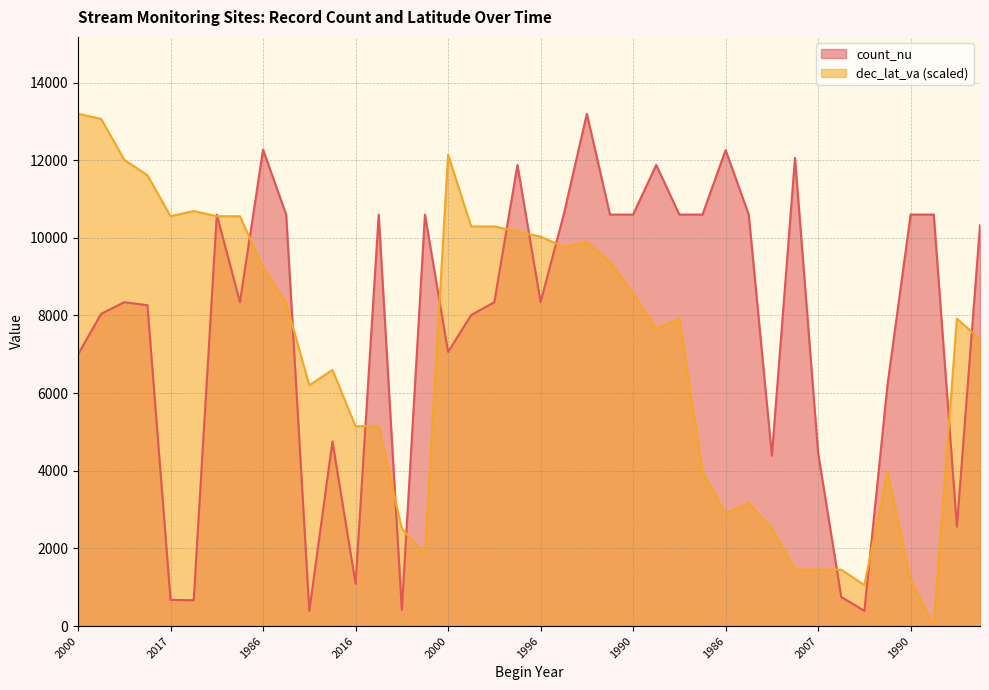

The count_nu series shows 13196.0 at 1983. True or false?

True